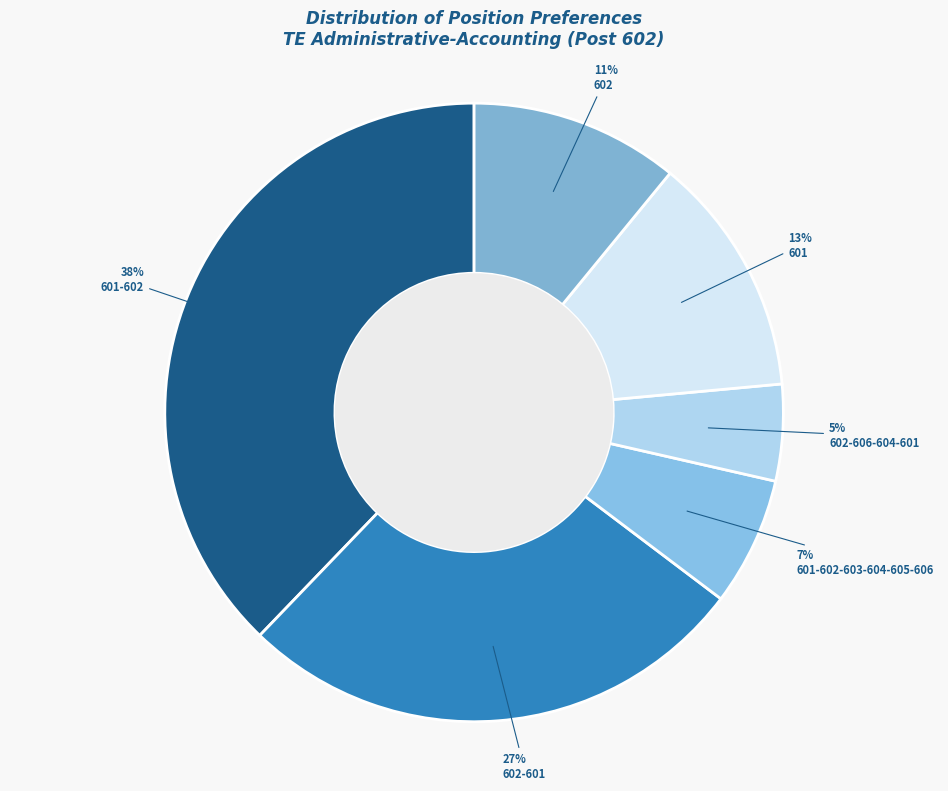

Which has a higher value, 602-601 or 602-606-604-601?

602-601